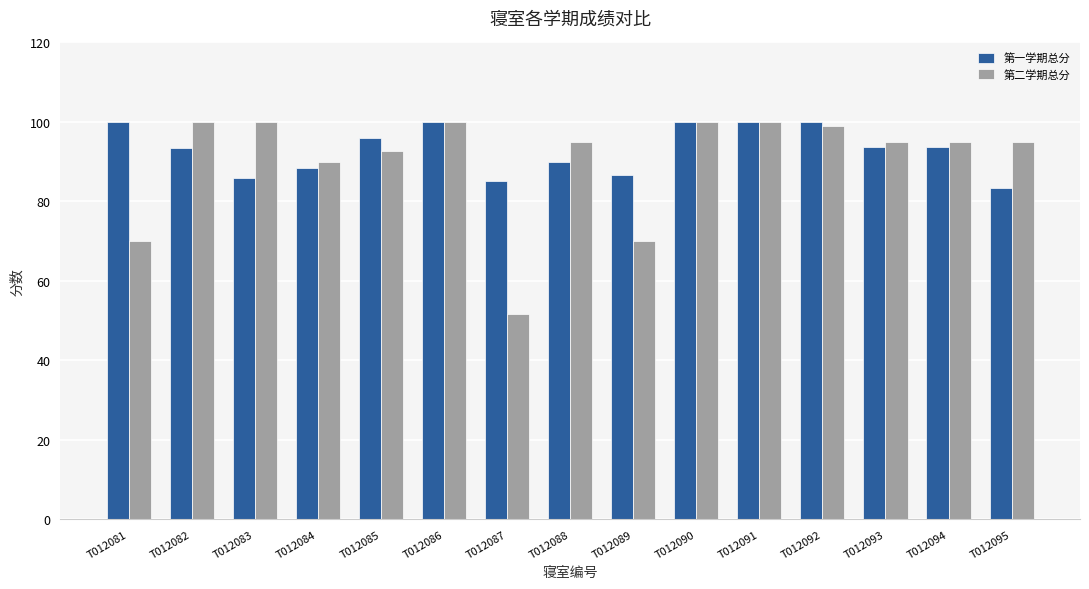

What value does the 第二学期总分 series have at T012093?

95.0